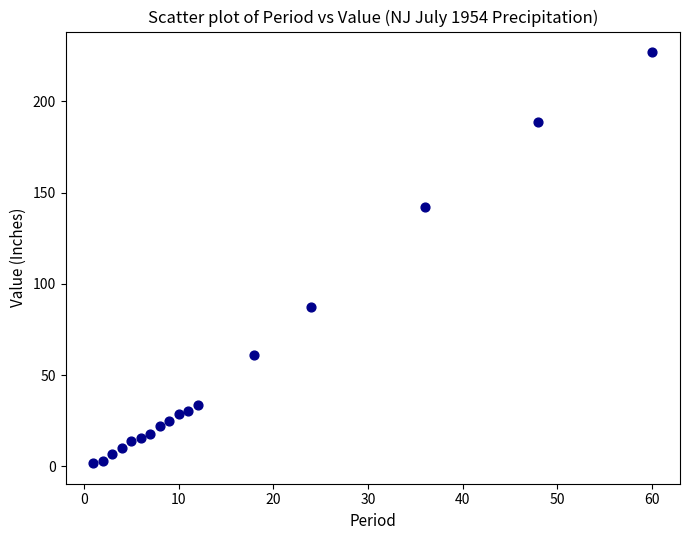

List the coordinates of all points as (X, Y) pairs, reading left to right.

(1.0, 1.7)  (2.0, 2.8)  (3.0, 6.7)  (4.0, 10.2)  (5.0, 13.9)  (6.0, 15.7)  (7.0, 17.7)  (8.0, 22.0)  (9.0, 24.9)  (10.0, 28.7)  (11.0, 30.2)  (12.0, 33.6)  (18.0, 61.0)  (24.0, 87.2)  (36.0, 141.8)  (48.0, 188.4)  (60.0, 226.9)